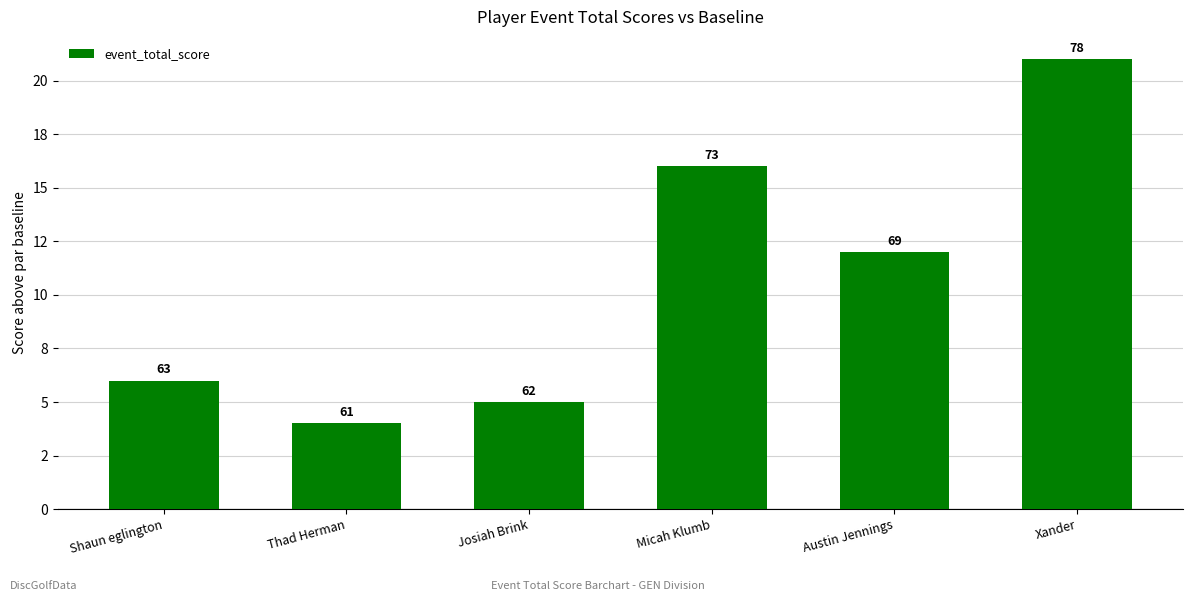

What is the value of the 6th bar from the left?

21